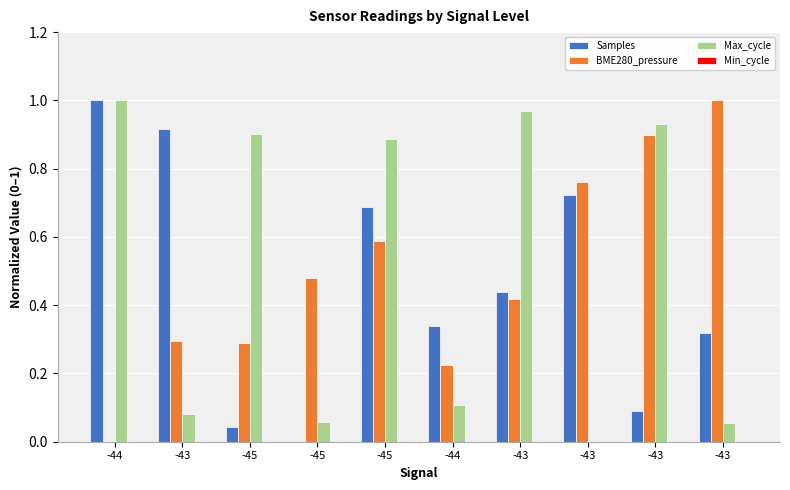

Reading left to right, transcribe all the data shown in this chart.

Samples: 1.0	0.9	0.0	0.0	0.7	0.3	0.4	0.7	0.1	0.3
BME280_pressure: 0.0	0.3	0.3	0.5	0.6	0.2	0.4	0.8	0.9	1.0
Max_cycle: 1.0	0.1	0.9	0.1	0.9	0.1	1.0	0.0	0.9	0.1
Min_cycle: 0.0	0.0	0.0	0.0	0.0	0.0	0.0	0.0	0.0	0.0